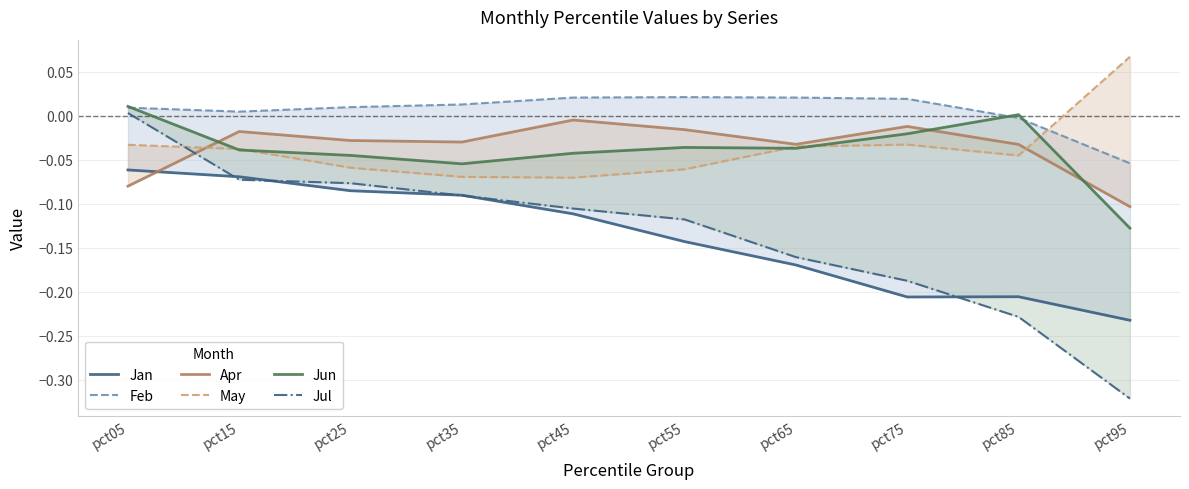

After their last crossing, which series has the higher values: Feb or Jun?

Feb